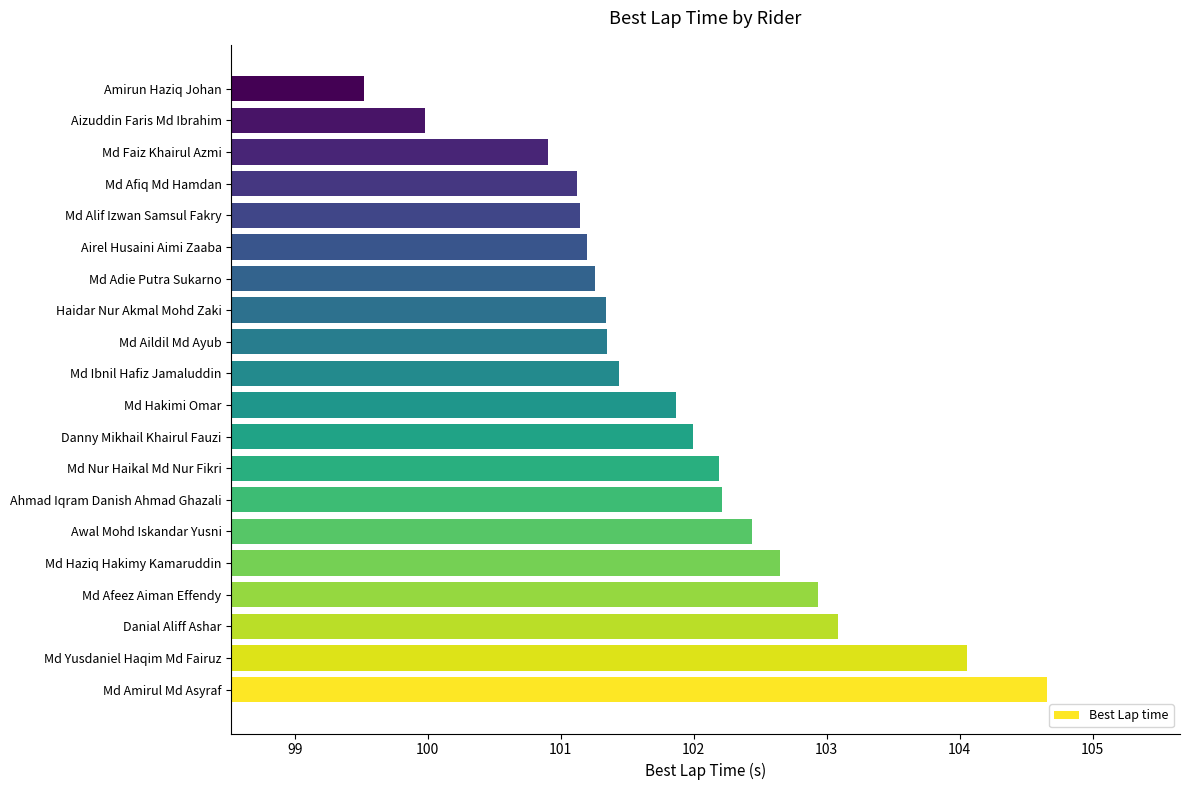

Count the number of values greater than 101.

17